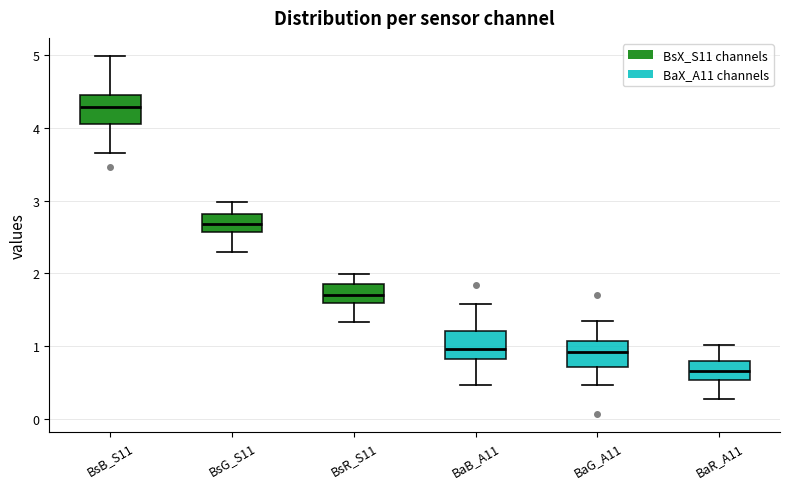

Where is the lower edge of the box for BsB_S11 on the y-axis? The values are not printed on the chart, so give them approximately, as read against the axis.

4.1